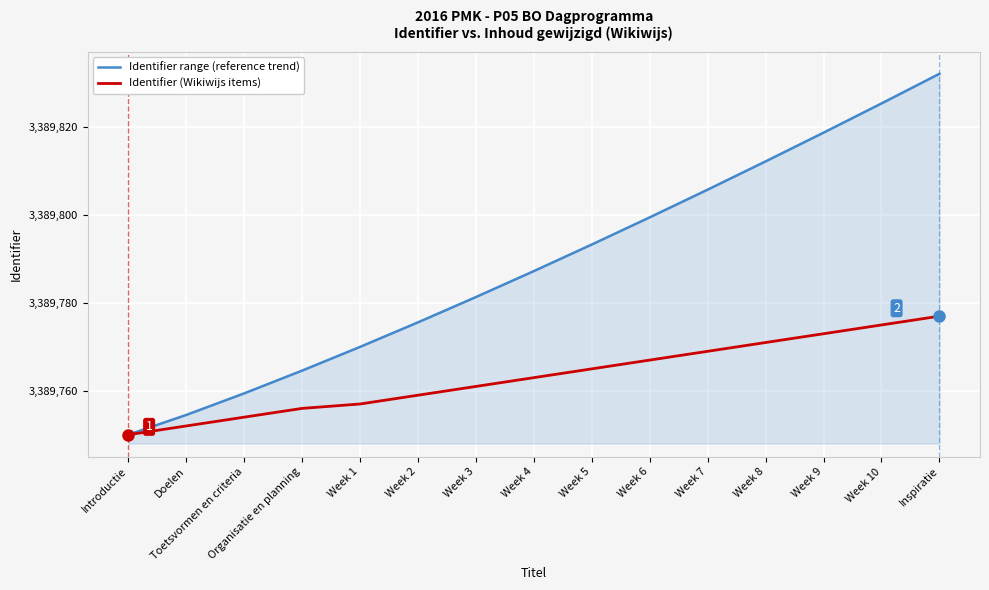

List the series in order of their overall mean, highest first.

Identifier range (reference trend), Identifier (Wikiwijs items)